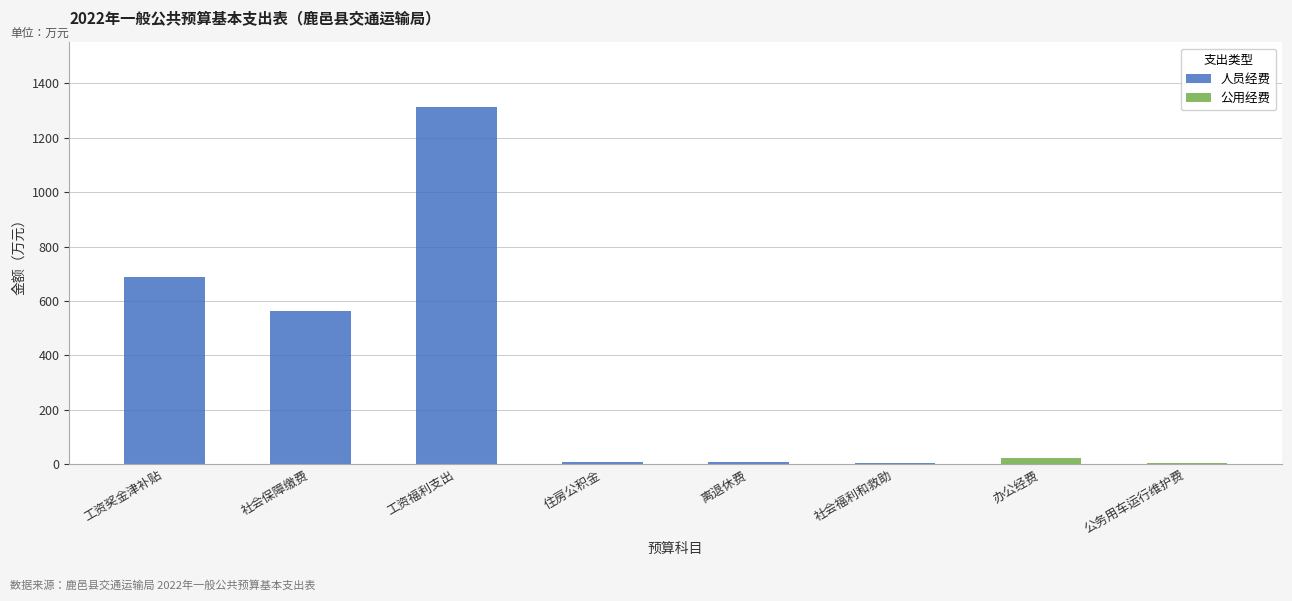

What are all the series names shown in the legend?

人员经费, 公用经费